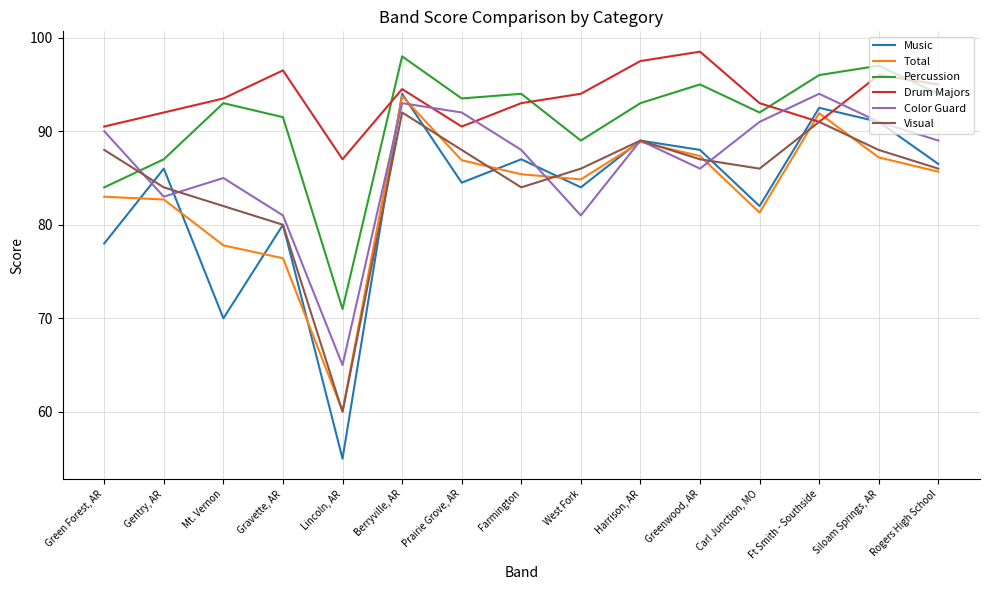

Where is Drum Majors nearest to the value 92?

Gentry, AR